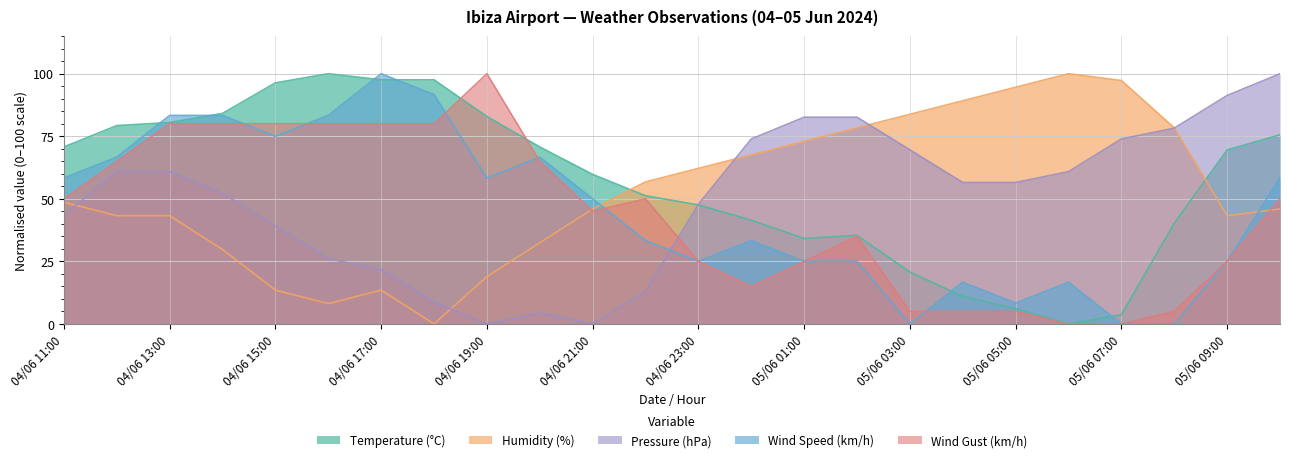

Which has a higher value, 04/06 21:00 or 05/06 07:00?

04/06 21:00